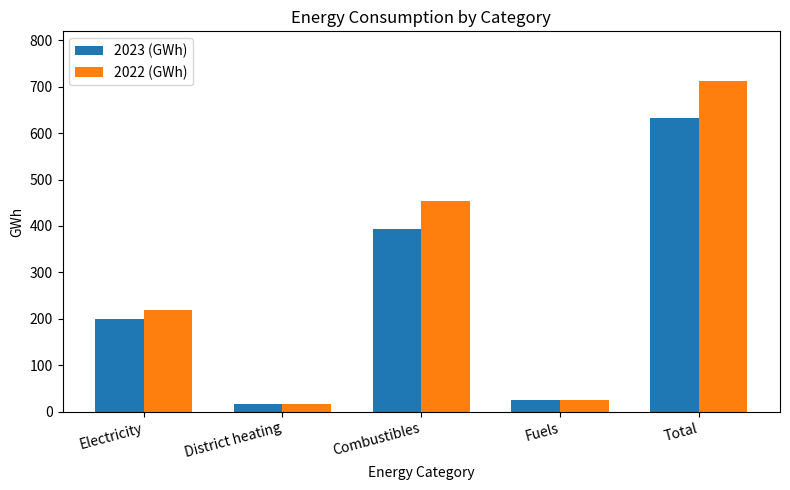

Read the 2022 (GWh) value at Total.

712.6